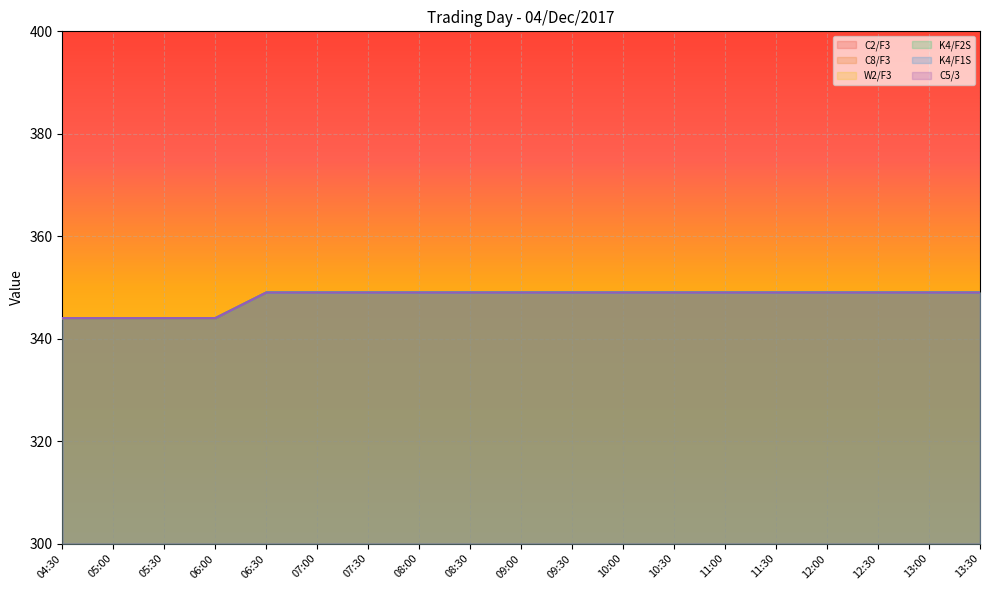

Read the W2/F3 value at 05:00.

344